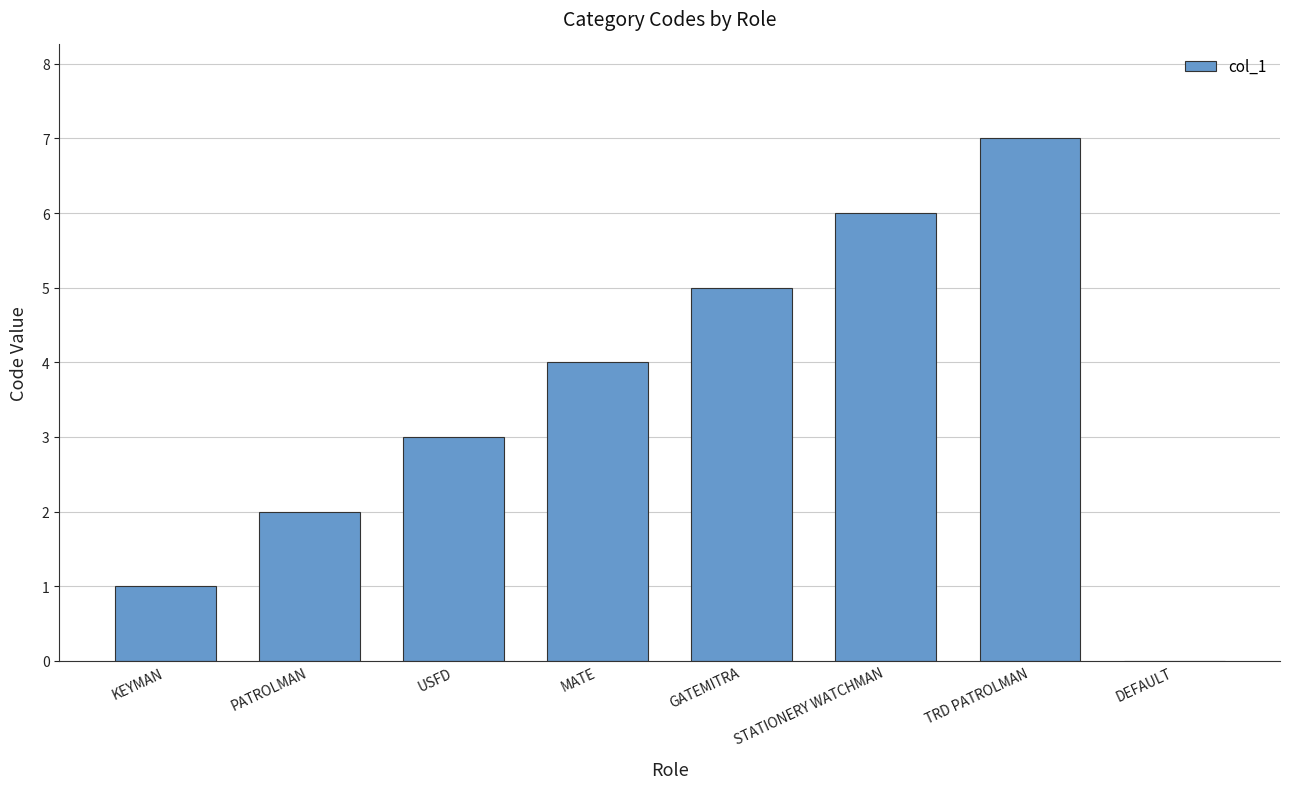

What is the maximum value shown in the chart?

7